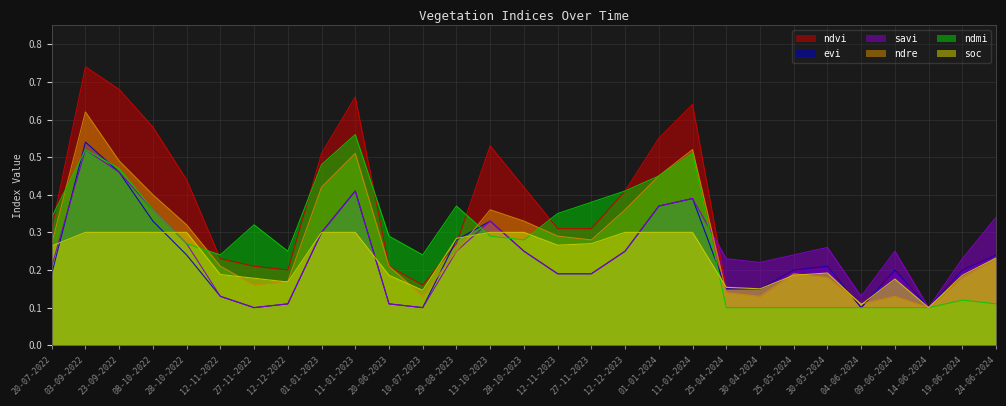

True or false: evi and ndvi cross at least once.

True